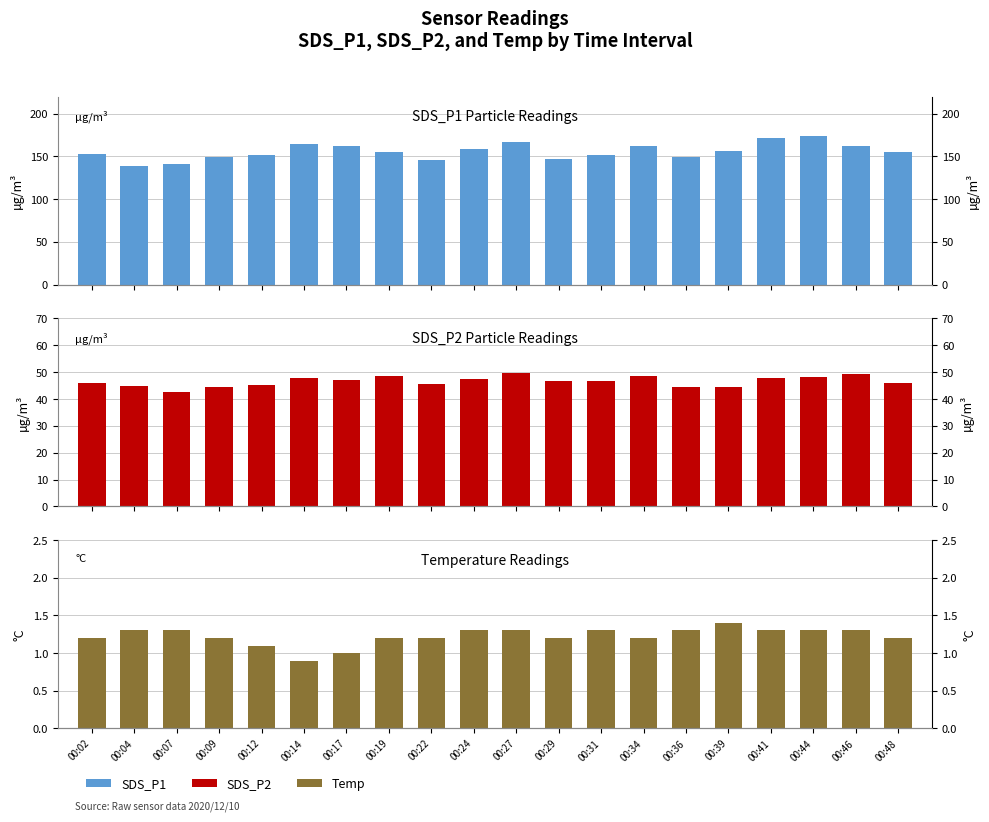

Reading left to right, extract all data points from this chart.

SDS_P1: 152.7	139.3	140.8	149.2	151.3	165.0	162.1	154.9	146.3	159.1	166.8	147.0	151.4	161.8	149.3	156.3	172.1	173.9	162.1	155.8
SDS_P2: 46.0	44.8	42.6	44.5	45.3	47.7	46.9	48.5	45.7	47.6	49.7	46.8	46.8	48.4	44.5	44.3	48.0	48.2	49.1	45.8
Temp: 1.2	1.3	1.3	1.2	1.1	0.9	1.0	1.2	1.2	1.3	1.3	1.2	1.3	1.2	1.3	1.4	1.3	1.3	1.3	1.2